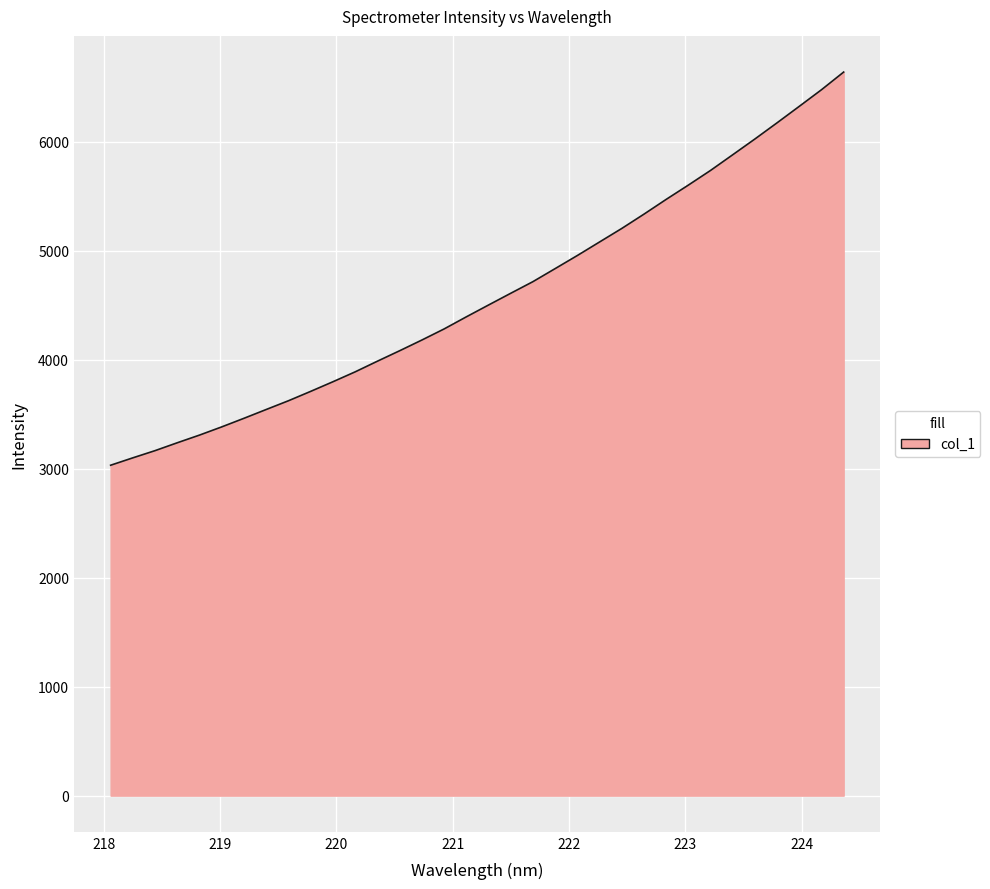

What is the difference between the maximum and minimum values?

3608.1